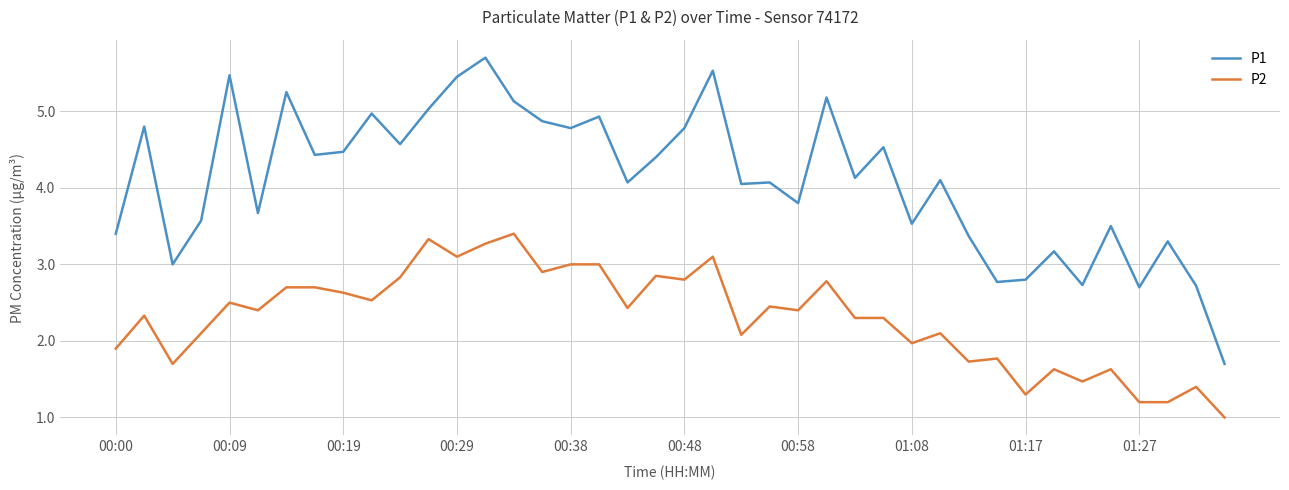

What is the average value of the P2 series?

2.3